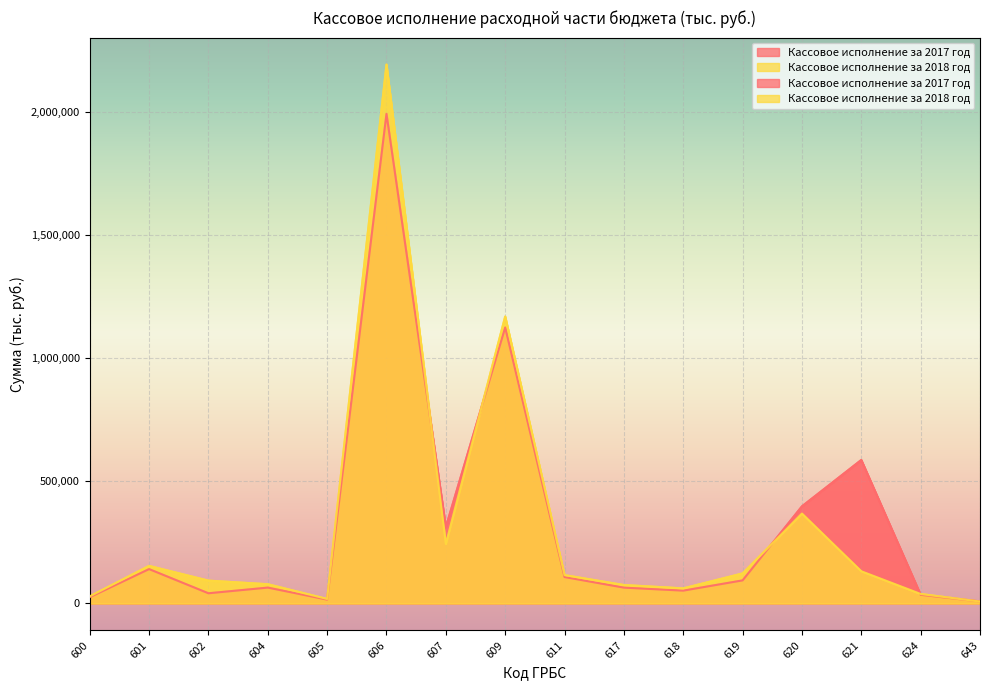

Where does the Кассовое исполнение за 2018 год series first go above 115300?

601